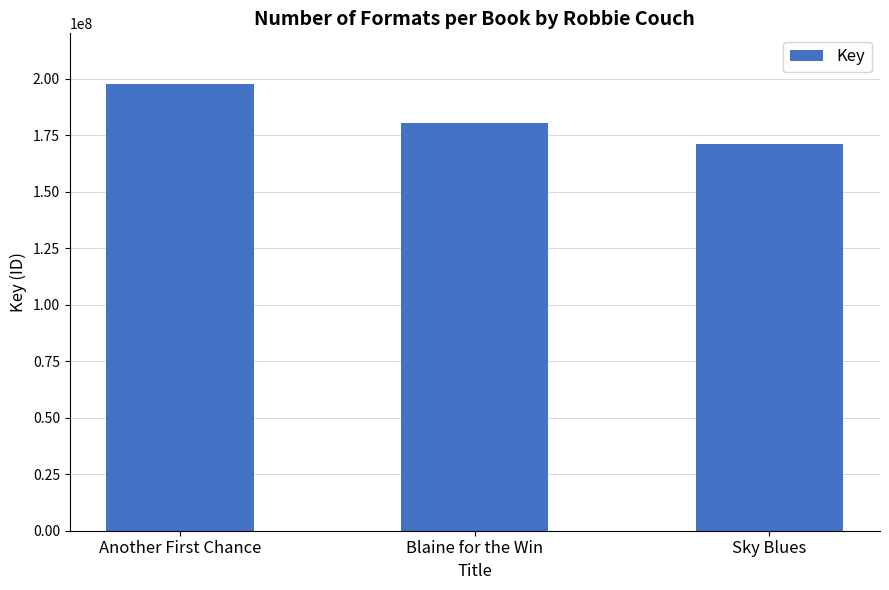

What is the label of the 1st bar from the left?

Another First Chance